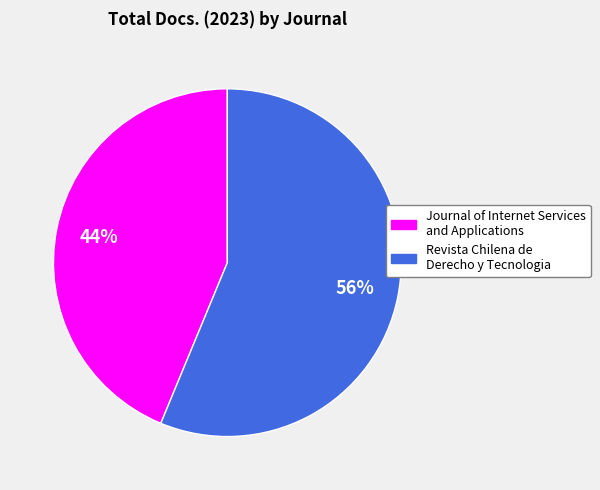

How many slices are in this pie chart?

2